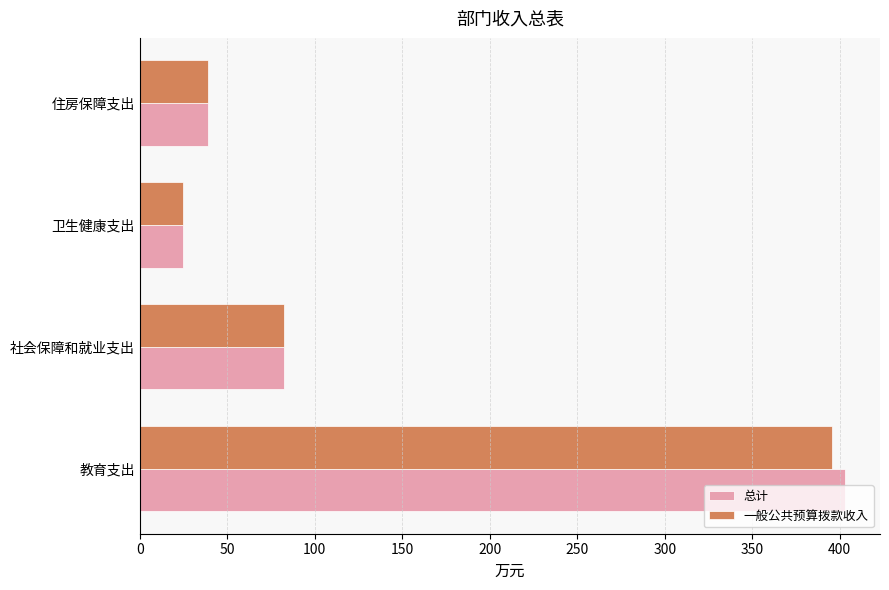

Which category has the highest value in the 一般公共预算拨款收入 series?

教育支出